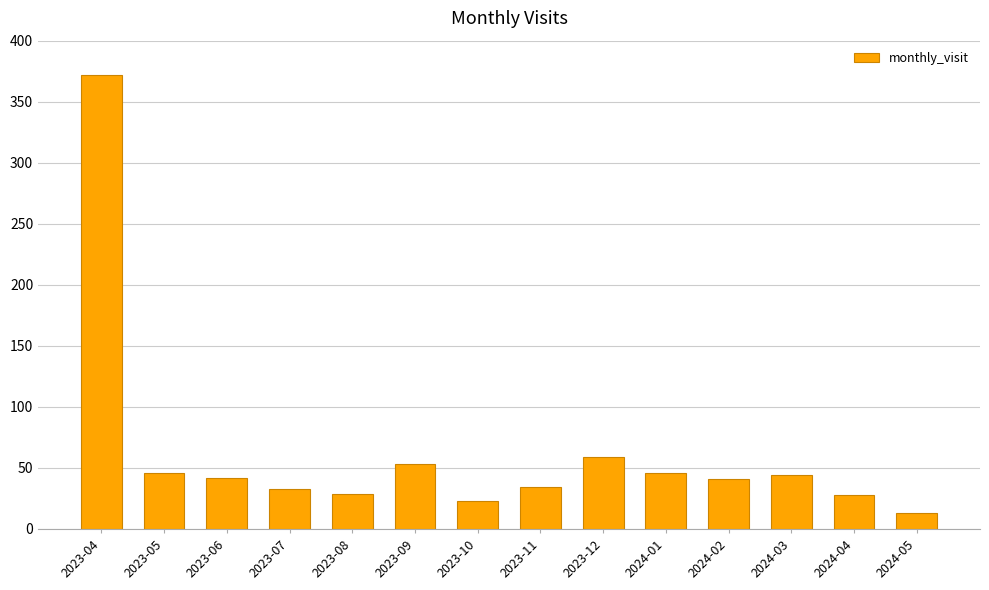

What is the approximate value at 2023-05?

46